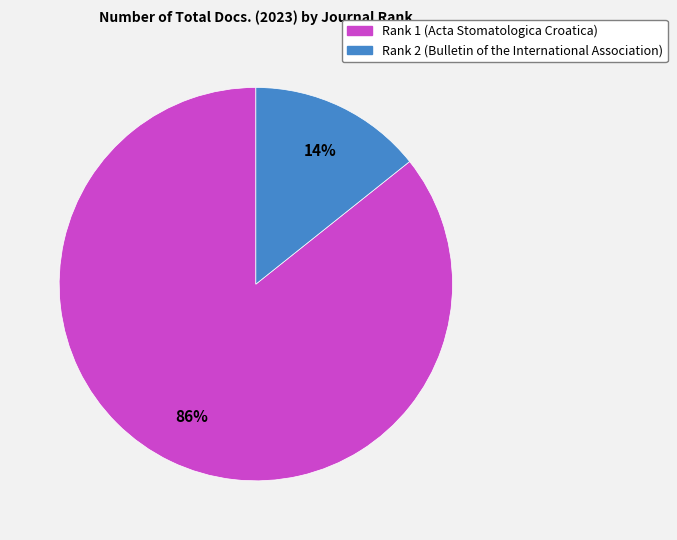

Is Rank 2 (Bulletin of the International Association) the majority of the pie?

No